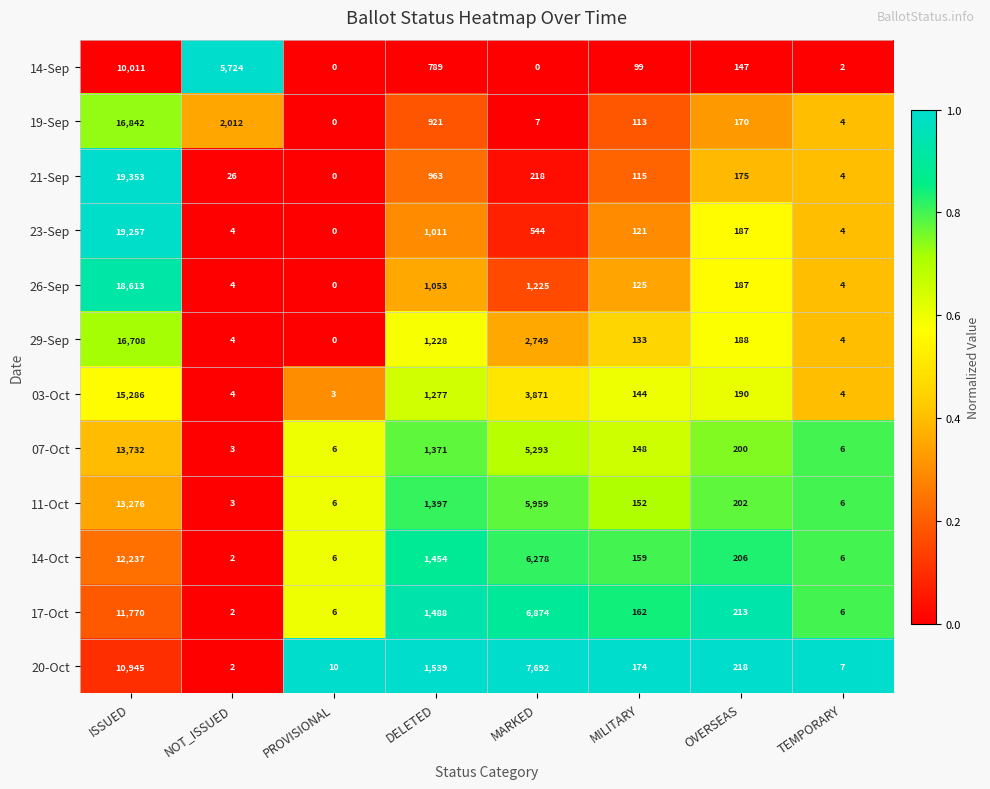

What is the difference between the 20-Oct values at TEMPORARY and NOT_ISSUED?

5